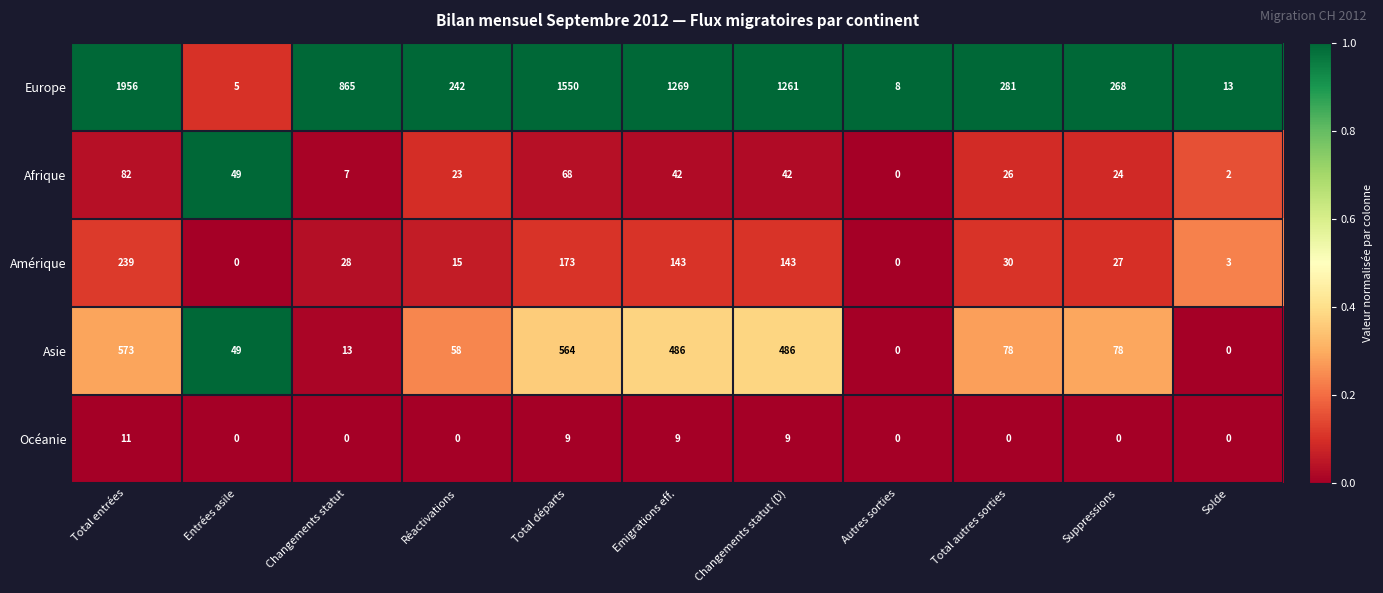

Which series changed the most between Changements statut and Total départs?

Europe